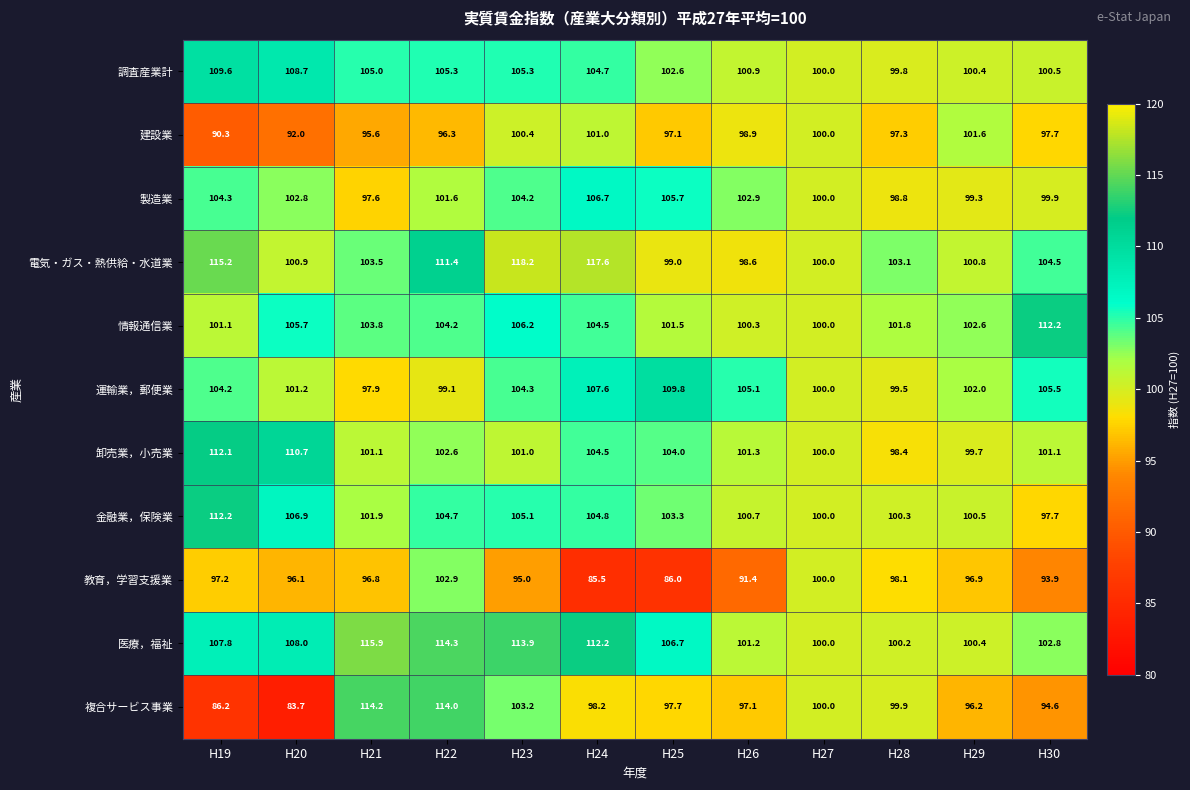

What is the sum of all 調査産業計 values?

1242.8